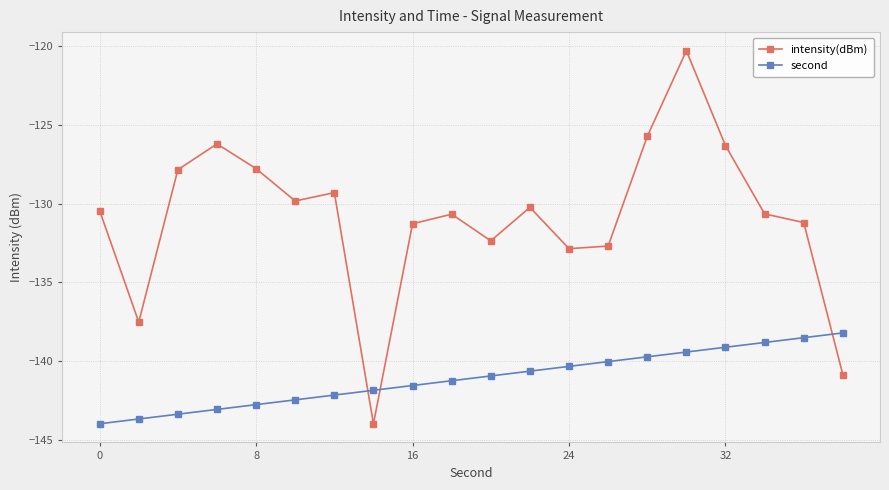

True or false: intensity(dBm) and second intersect in this chart.

True